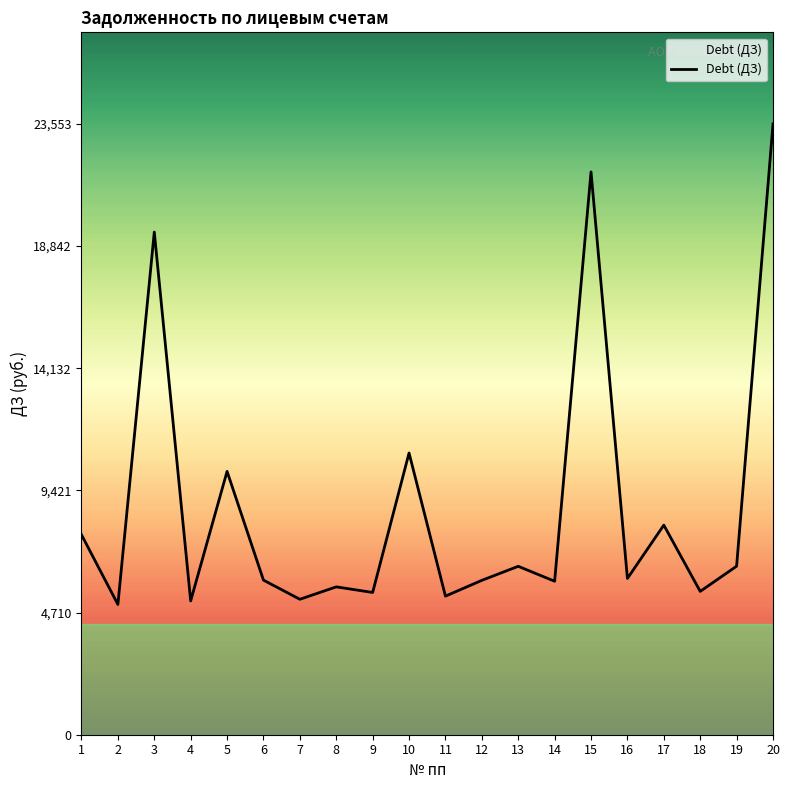

Which has a higher value, 14 or 17?

17